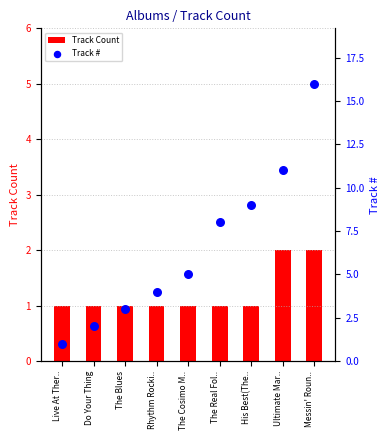

At how many categories does at least one series exceed 10?

2